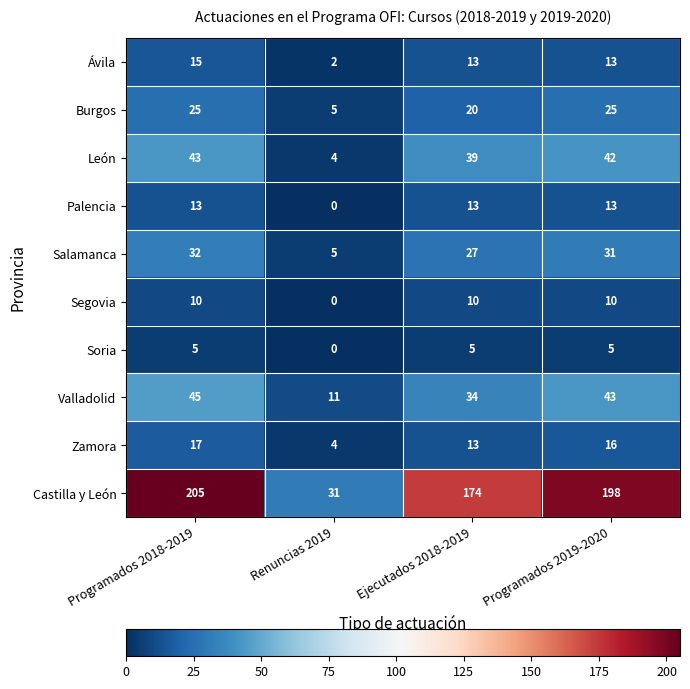

At which category does the chart reach its minimum across all series?

Renuncias 2019